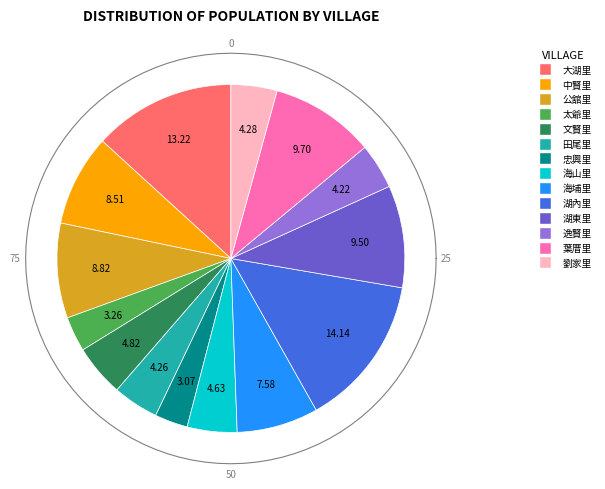

Which category has the smallest portion of the pie?

忠興里